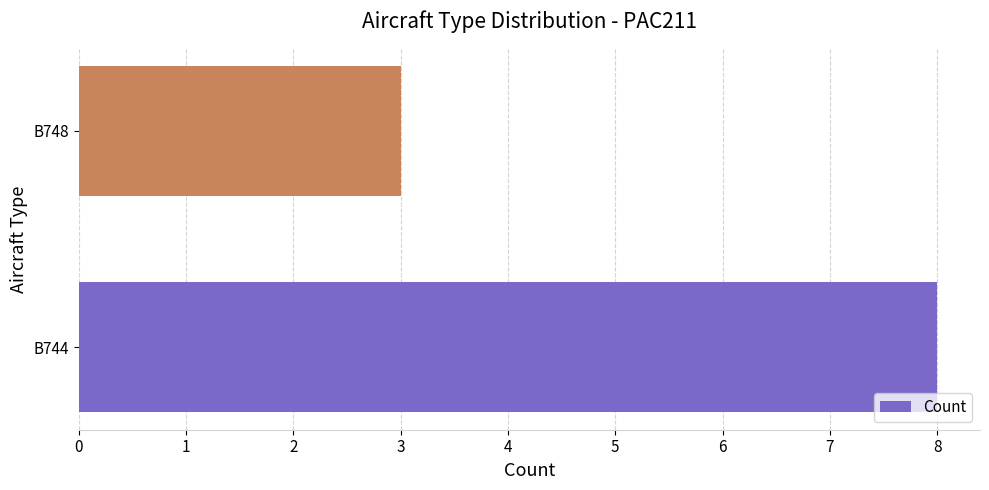

What is the difference between the maximum and minimum values?

5